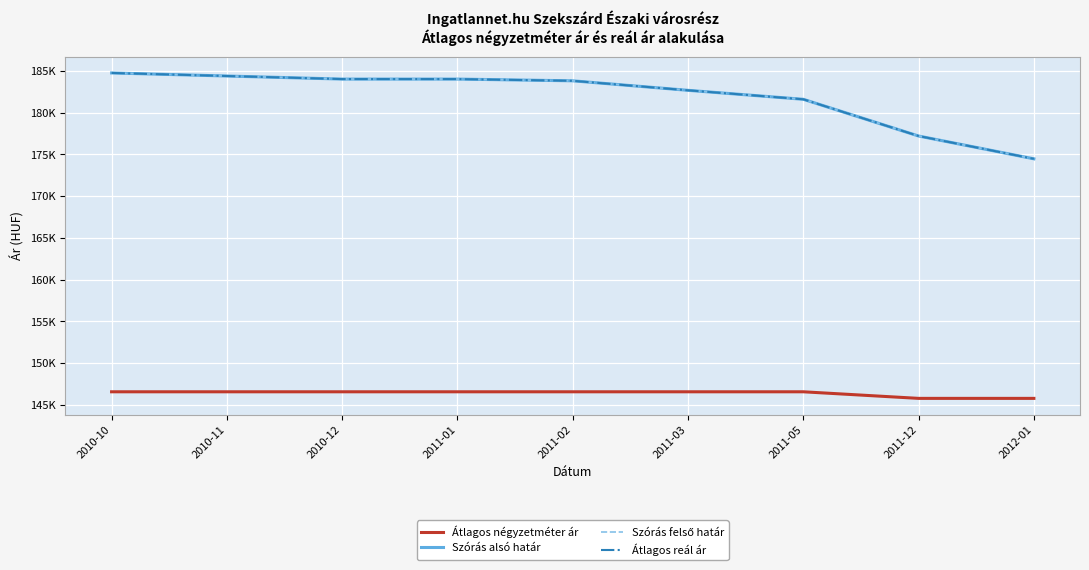

What is the total value across all series at 2012-01?

669157